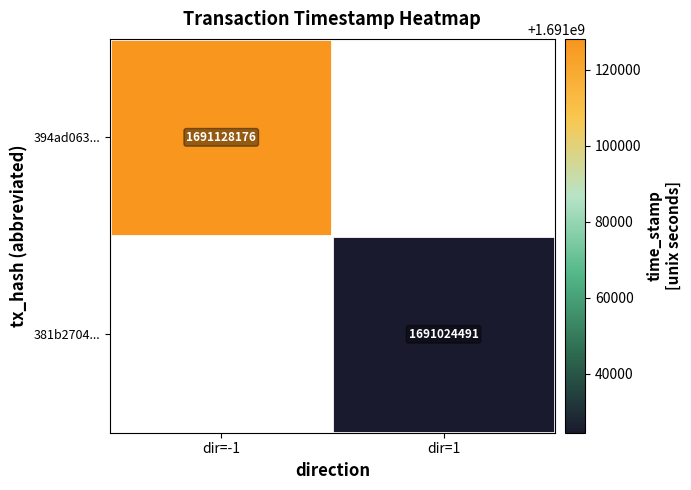

The value of 381b2704... at dir=1 is 2866126803.3. True or false?

False